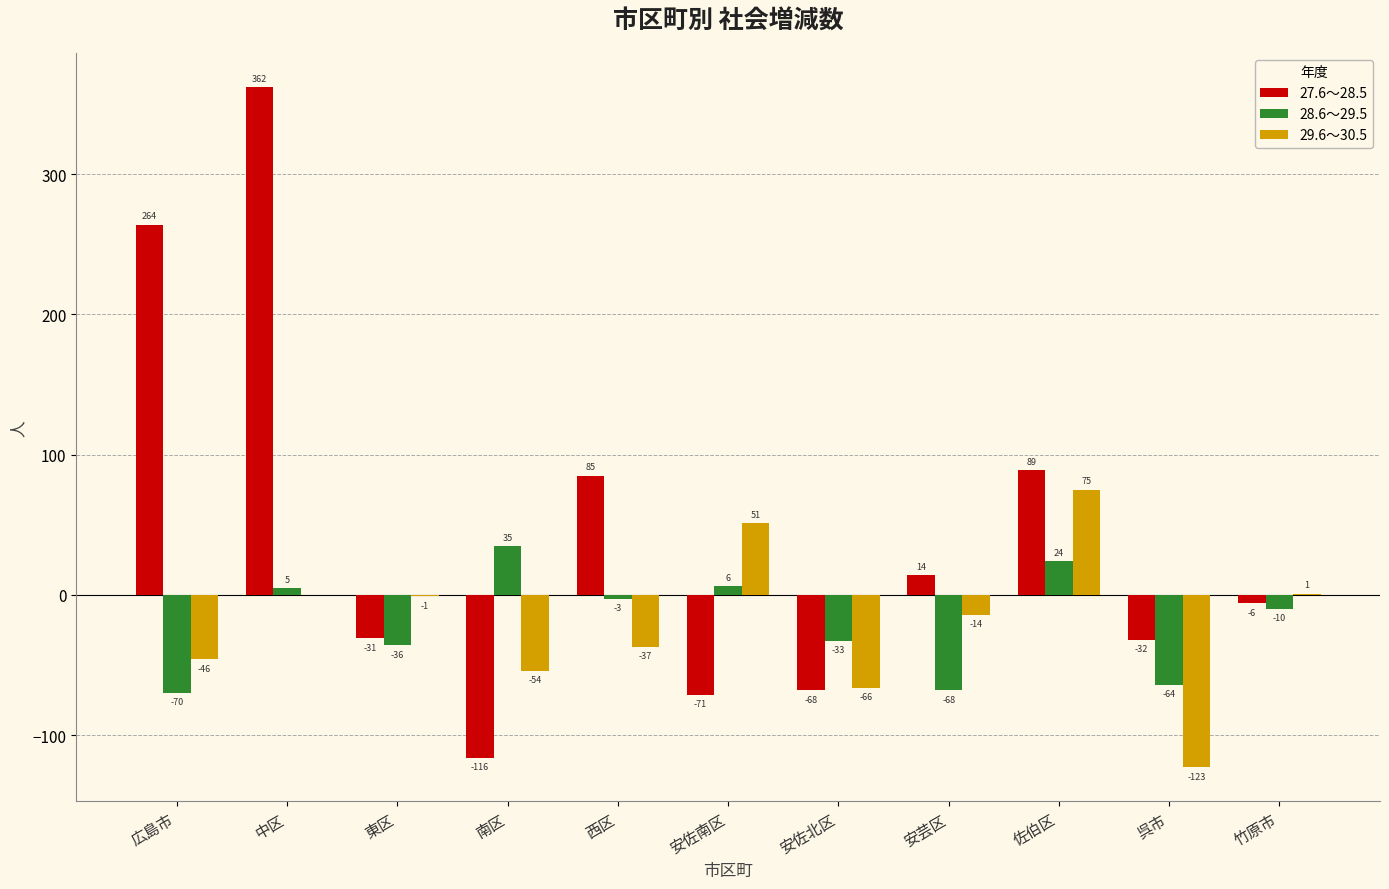

Where is 28.6～29.5 nearest to the value -17?

竹原市